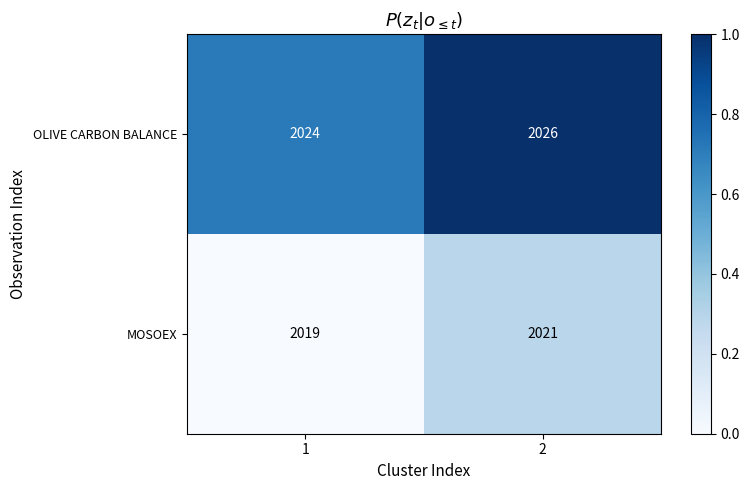

What is the average value of the OLIVE CARBON BALANCE series?

2025